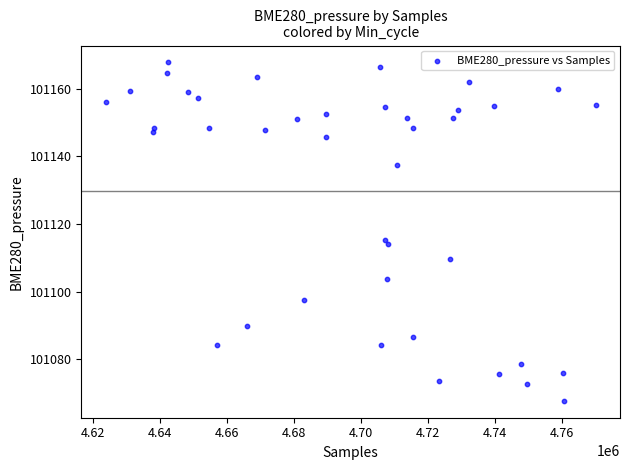

What Y value in the scatter plot is closest to 101117?

101115.3